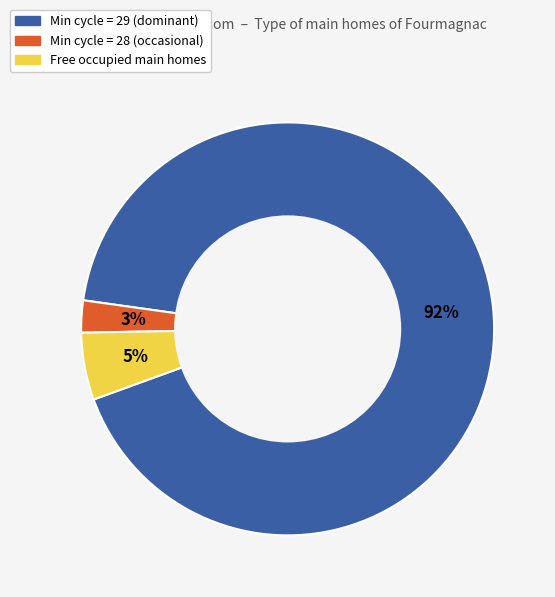

Is there any slice that represents more than half of the pie?

Yes